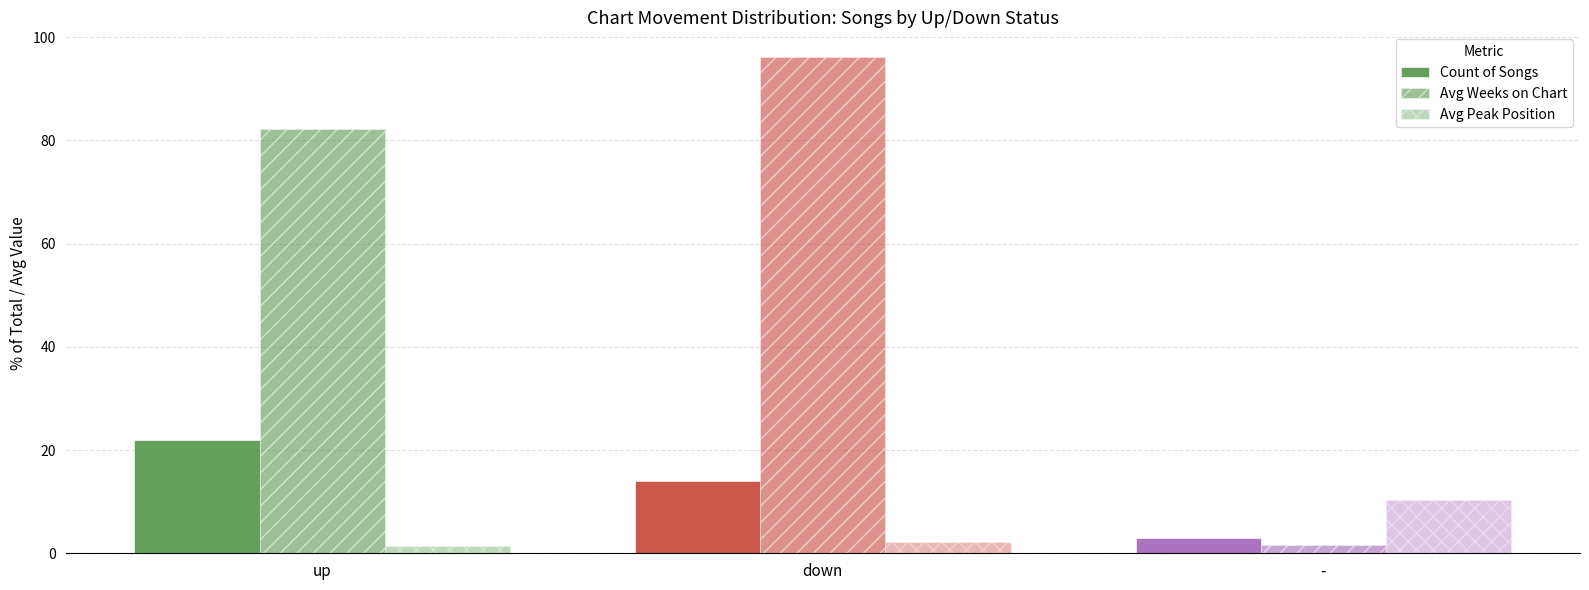

Which has a higher value, - or up?

up